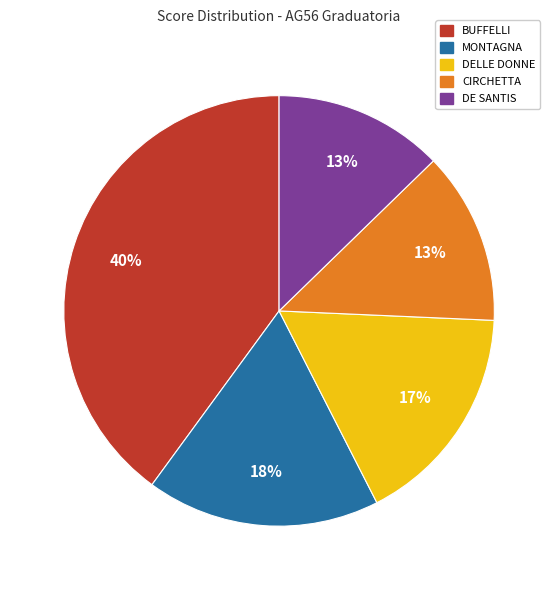

Which category has the biggest portion of the pie?

BUFFELLI